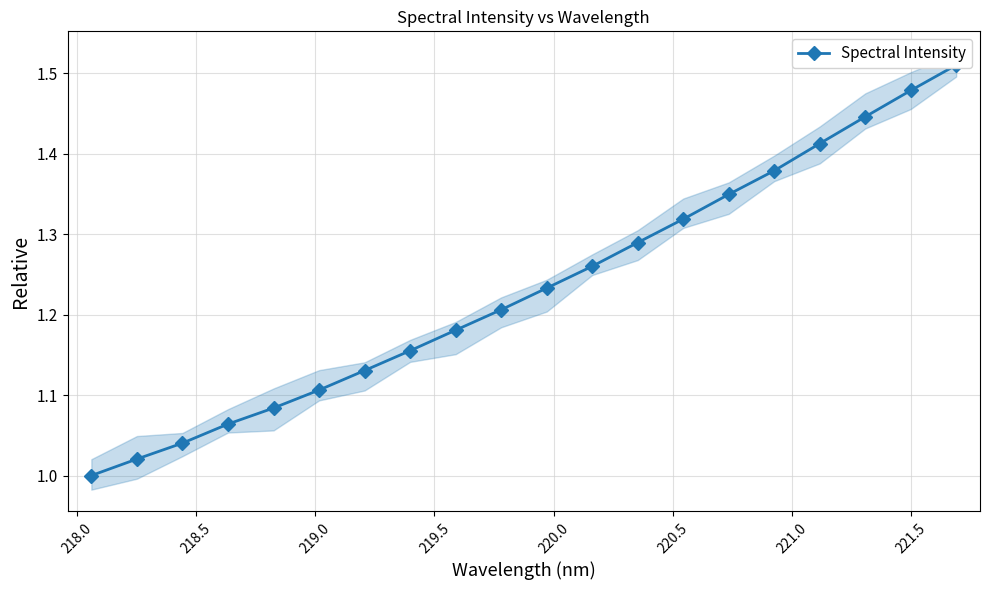

What is the greatest value displayed?

1.5